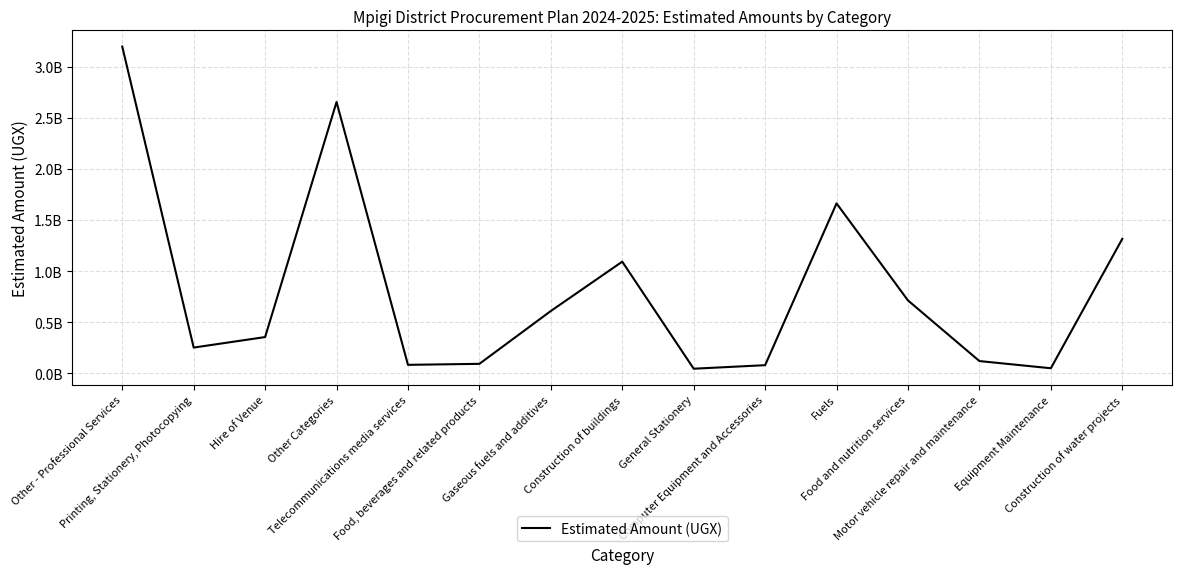

The chart shows a value of 355000000 at Hire of Venue. True or false?

True